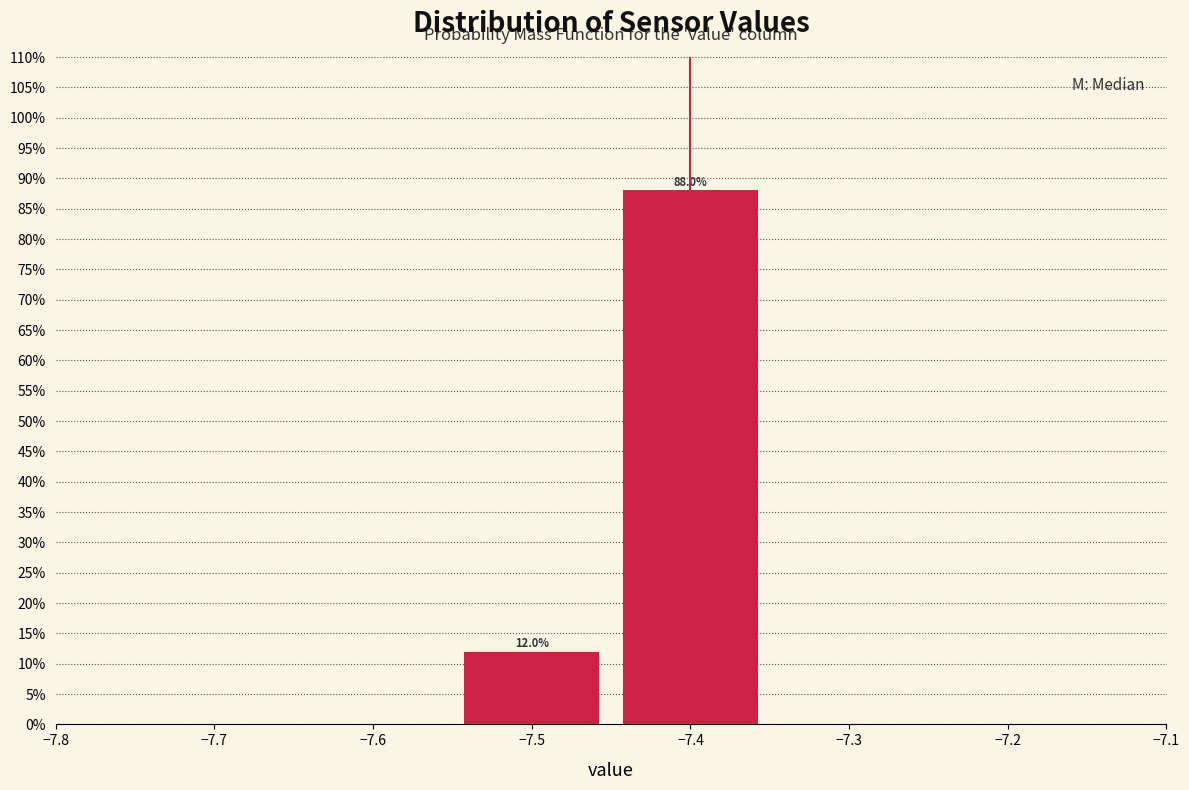

Reading left to right, transcribe this chart: for each bar, give the range it covers on the x-axis and its height.

-7.55 to -7.45: 12.0
-7.45 to -7.35: 88.0